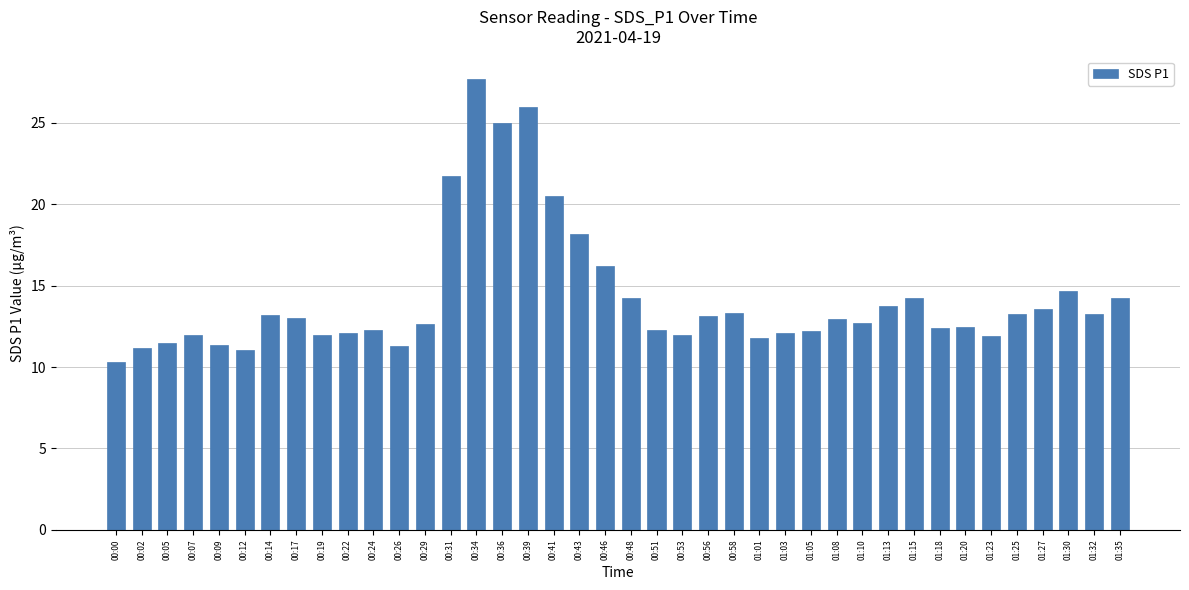

True or false: the data shows 12.4 at 01:18.

True